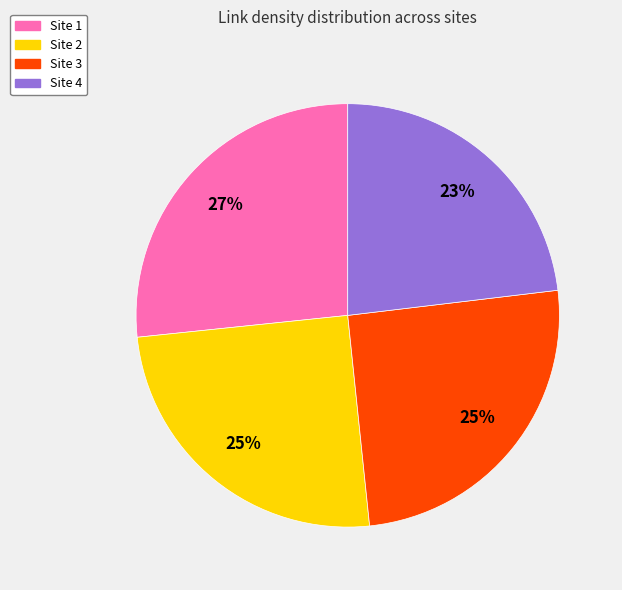

Is there any slice that represents more than half of the pie?

No